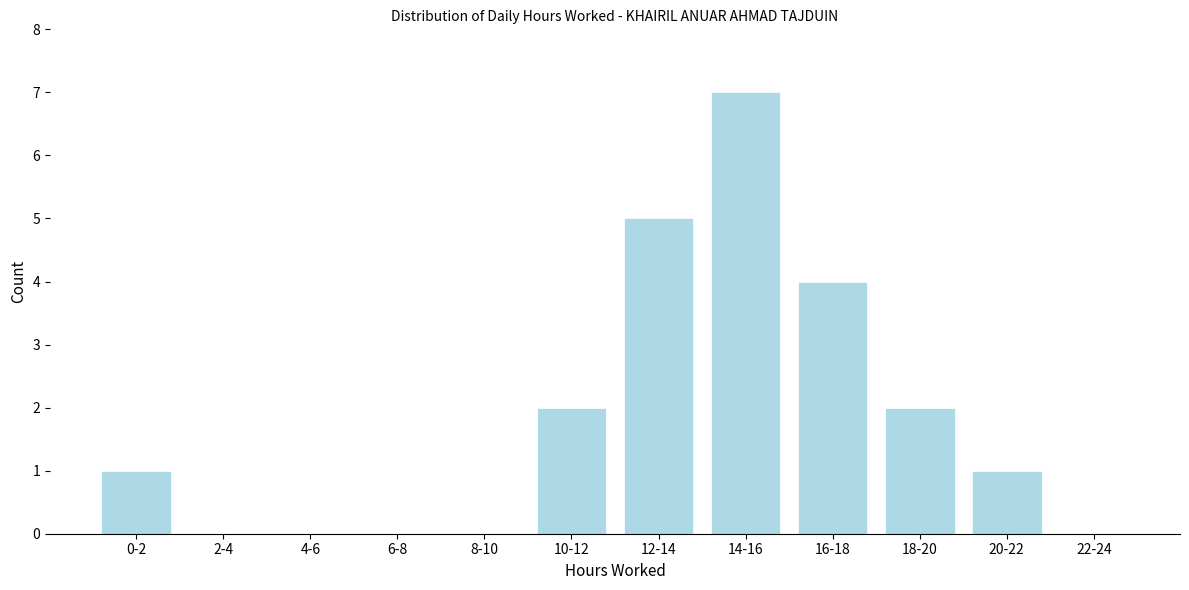

Reading left to right, extract all data points from this chart.

0-2=1	2-4=0	4-6=0	6-8=0	8-10=0	10-12=2	12-14=5	14-16=7	16-18=4	18-20=2	20-22=1	22-24=0